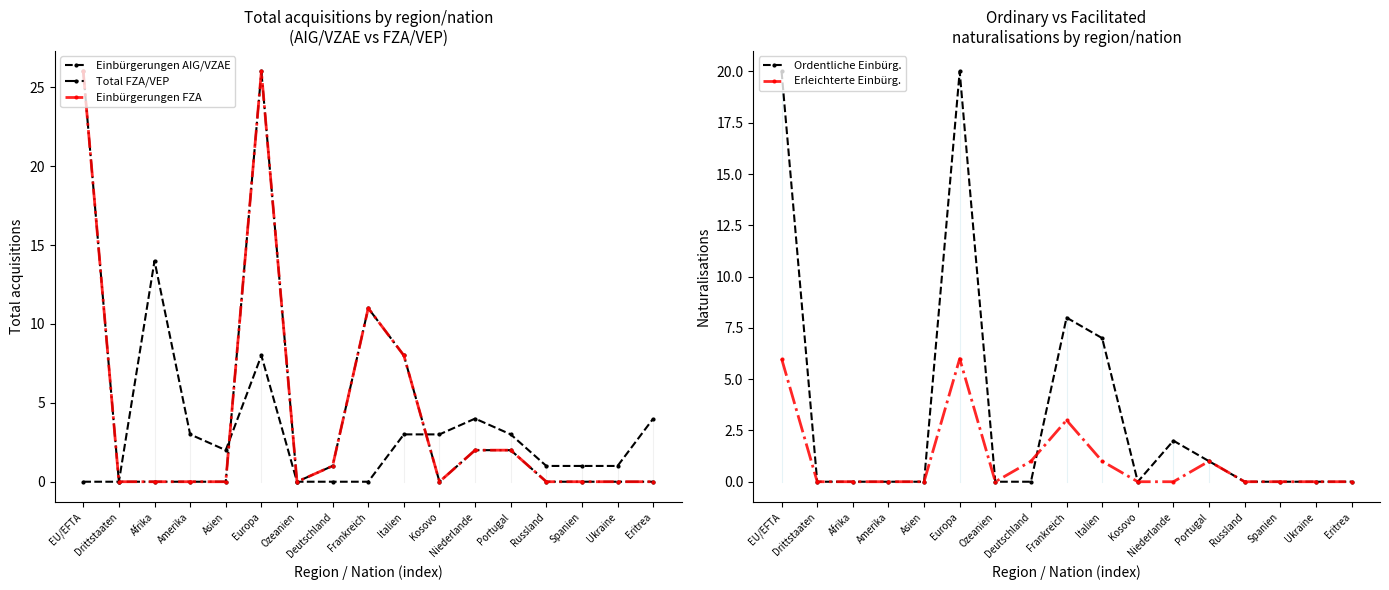

What is the difference between the highest and lowest values at Ukraine?

1